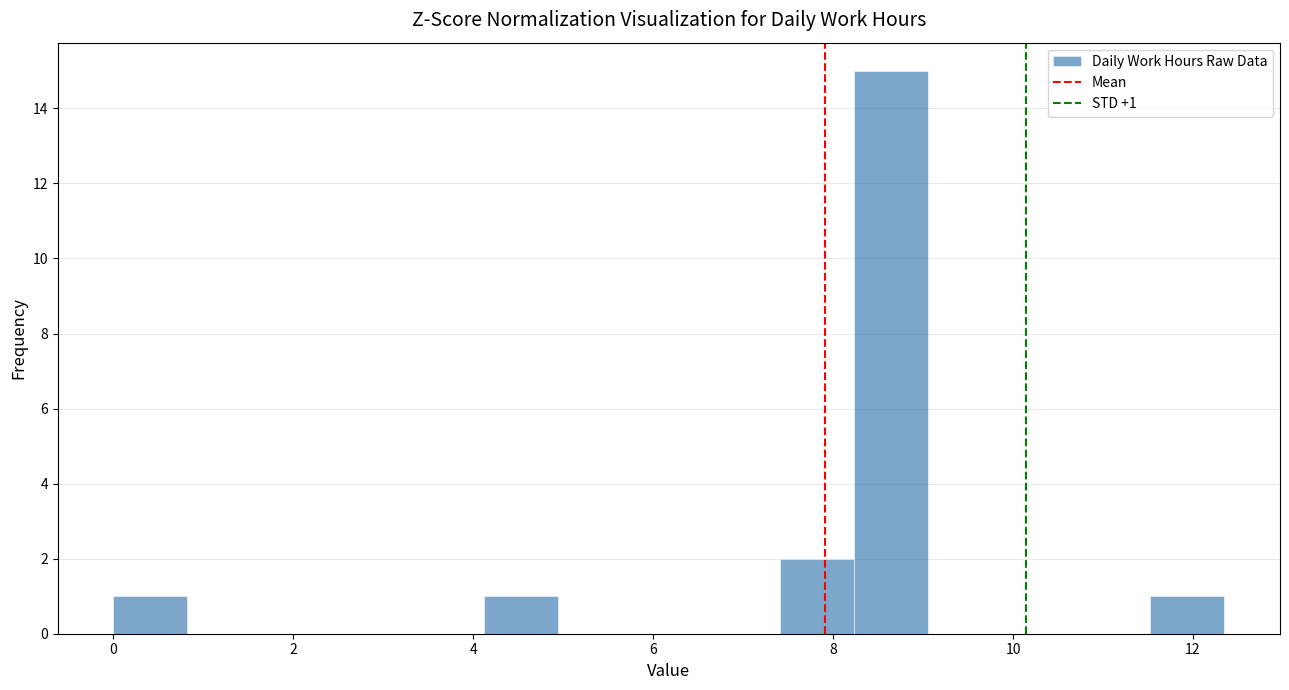

Over which range of the x-axis is the bar tallest?

8.2 to 9.0